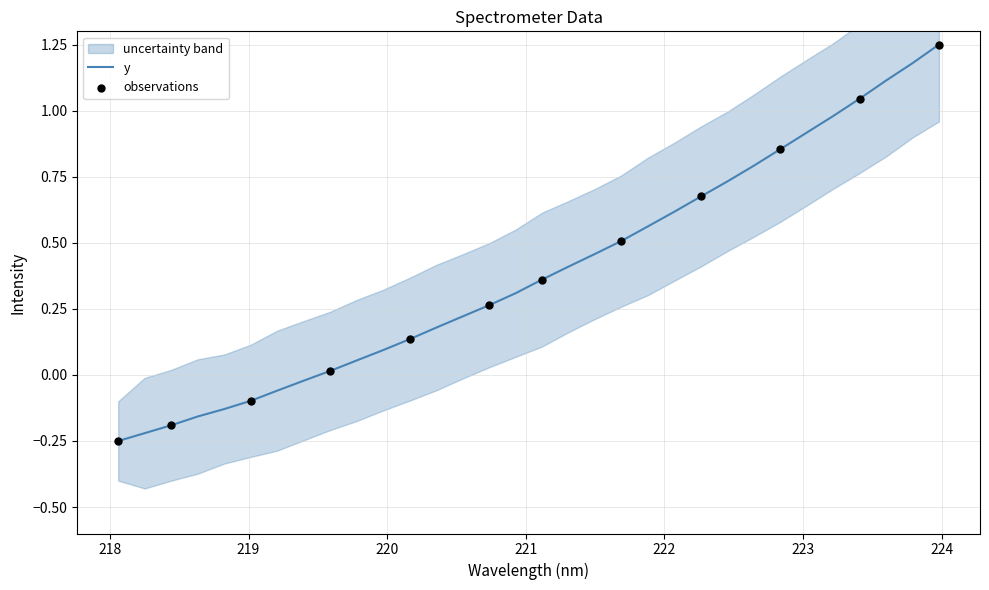

What is the change in value from 218.0596 to 218.442?

+0.1